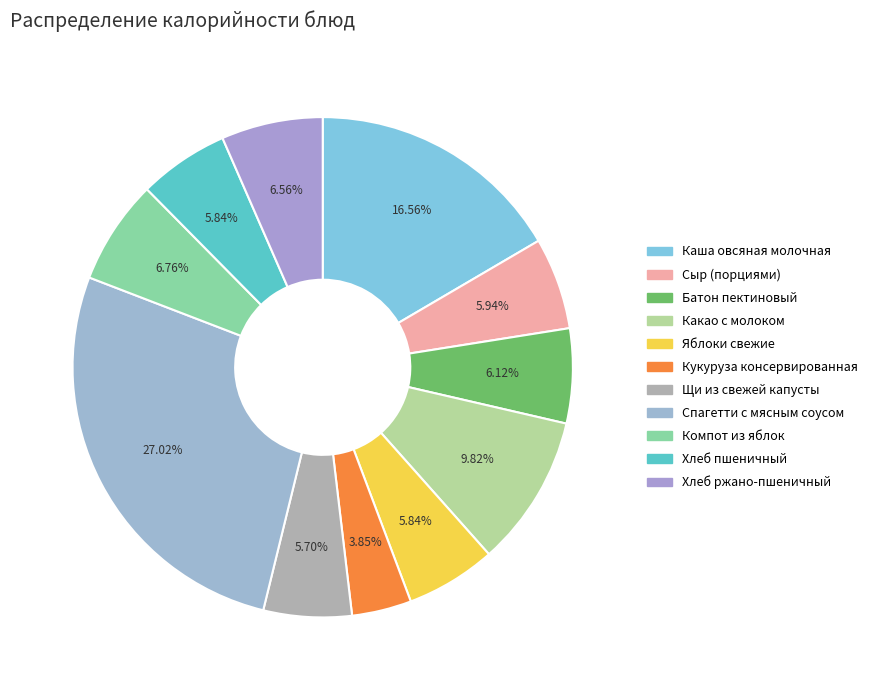

How many segments does this pie chart have?

11